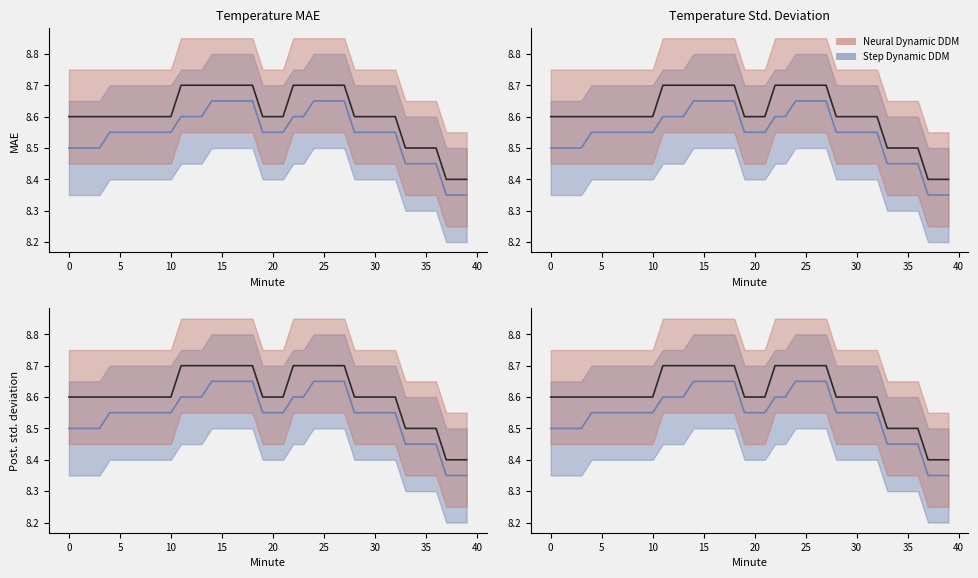

What is the value of the Step Dynamic DDM point at the 7th from the left?

8.6